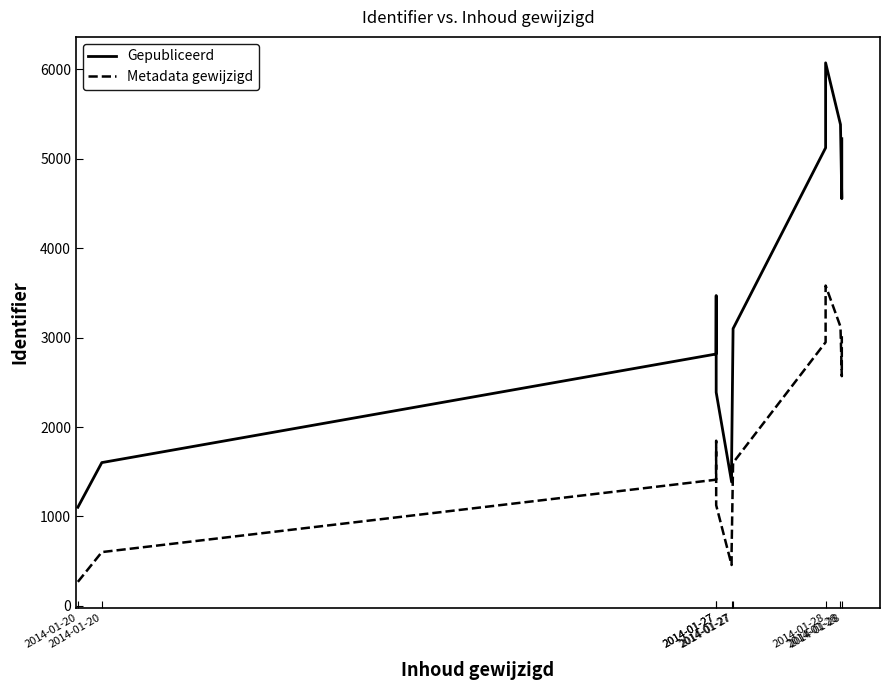

How many series are shown in this chart?

2